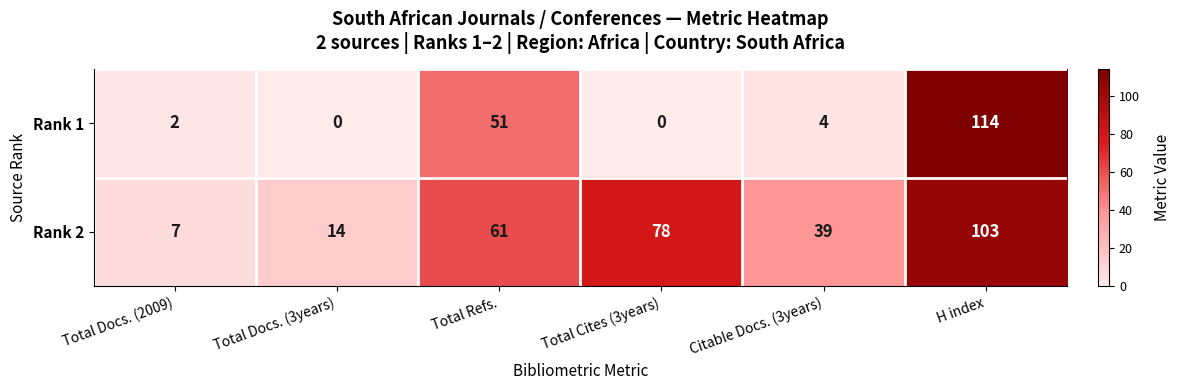

What is the sum of all Rank 2 values?

302